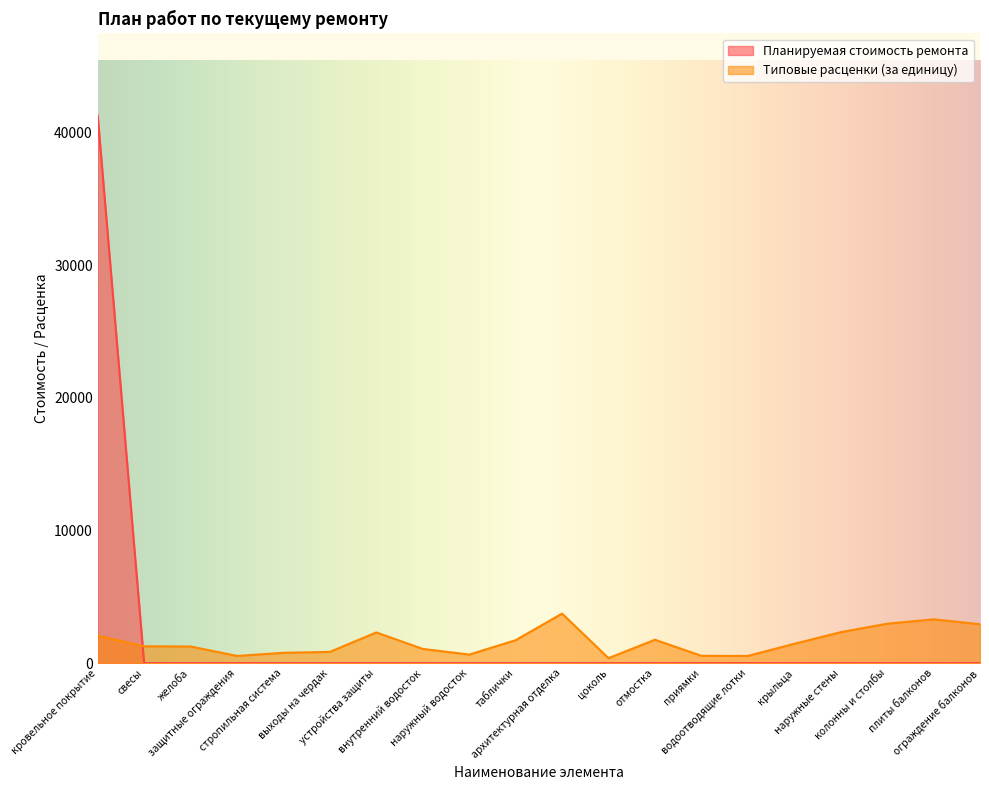

Between кровельное покрытие and колонны и столбы, which series saw the biggest shift?

Планируемая стоимость ремонта